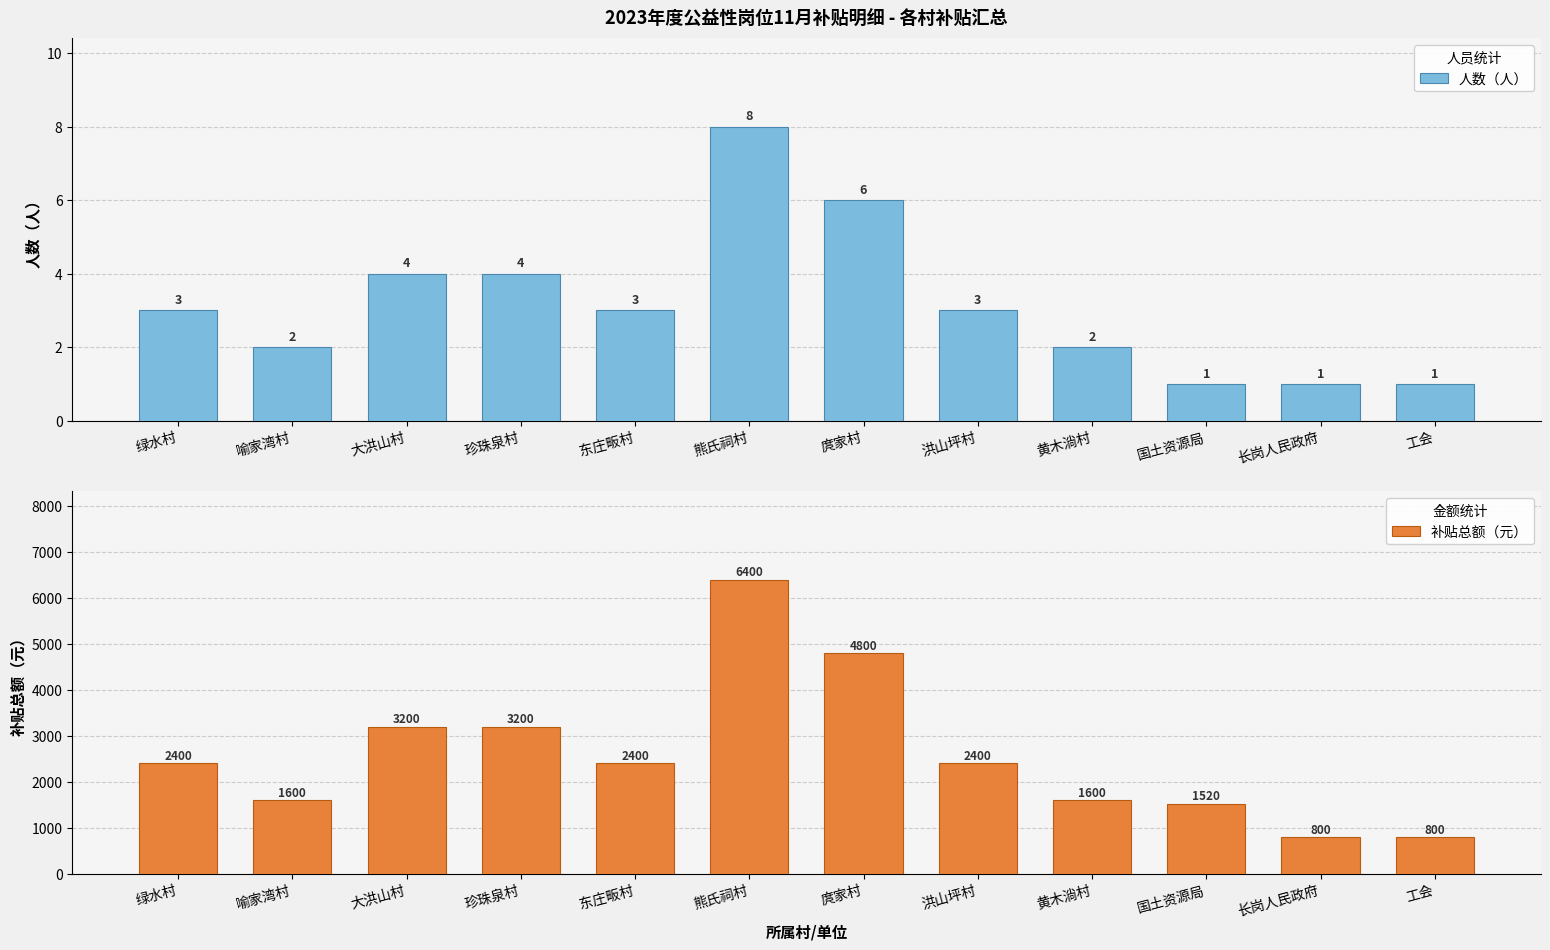

Which label corresponds to the smallest value in the chart?

国土资源局